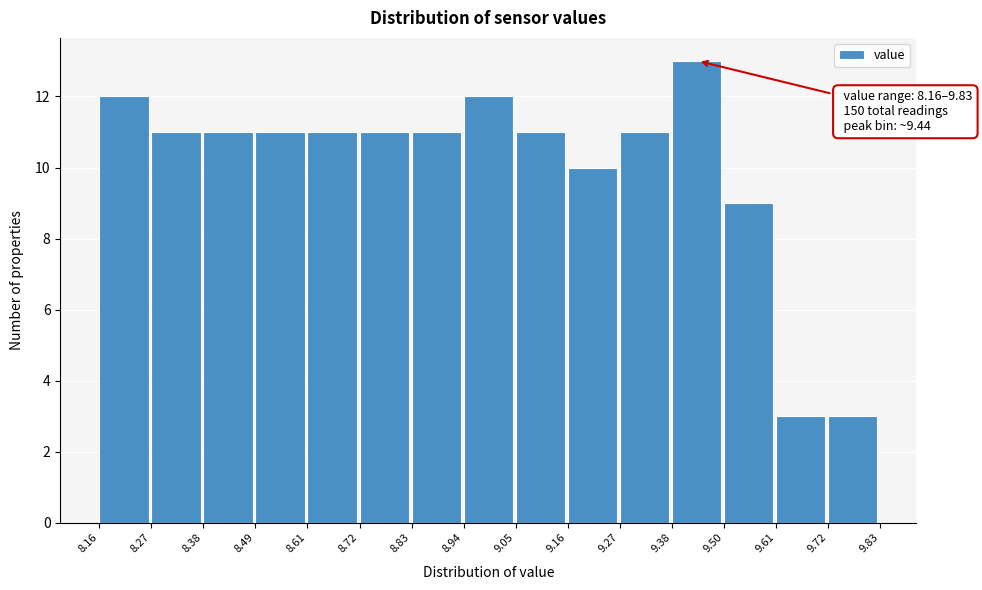

Over which range of the x-axis is the bar tallest?

9.38 to 9.50